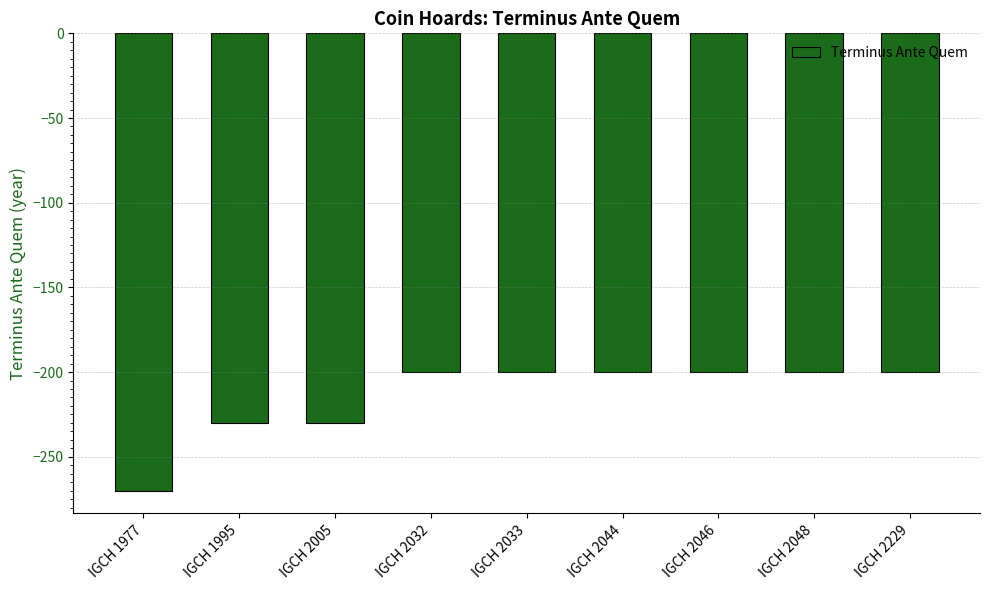

What is the change in value from IGCH 1995 to IGCH 2044?

+30